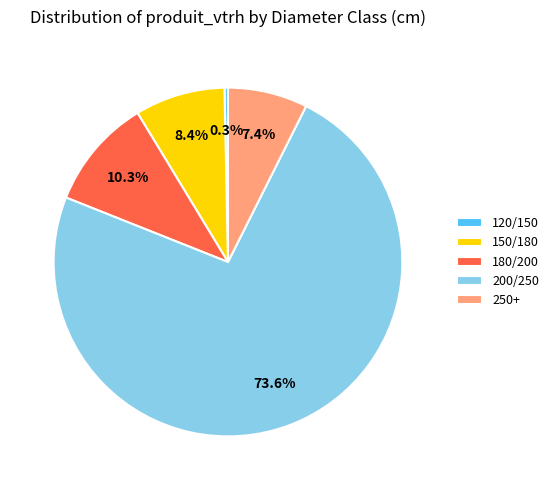

To the nearest percent, what percentage of the pie is 150/180?

8%